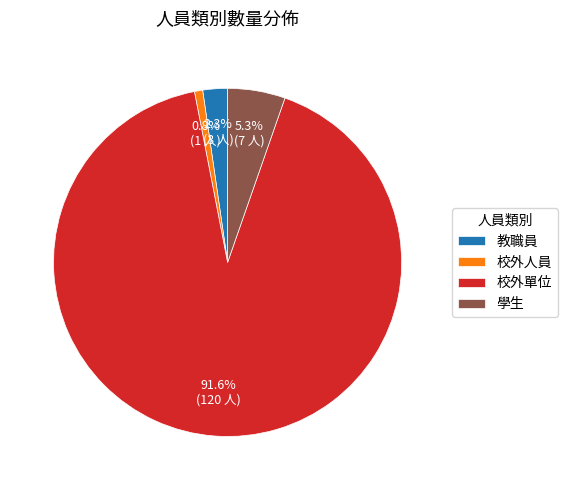

Which category has the biggest portion of the pie?

校外單位